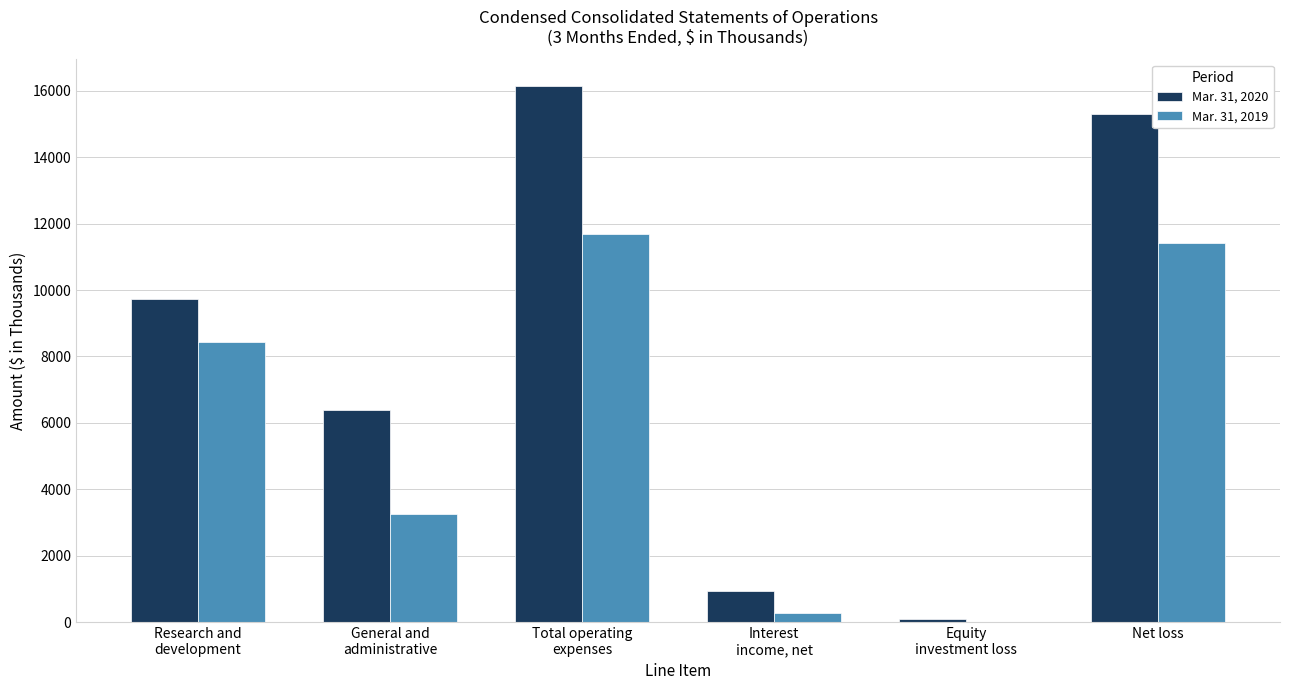

True or false: Mar. 31, 2019 has a value of 11409 at Net loss.

True